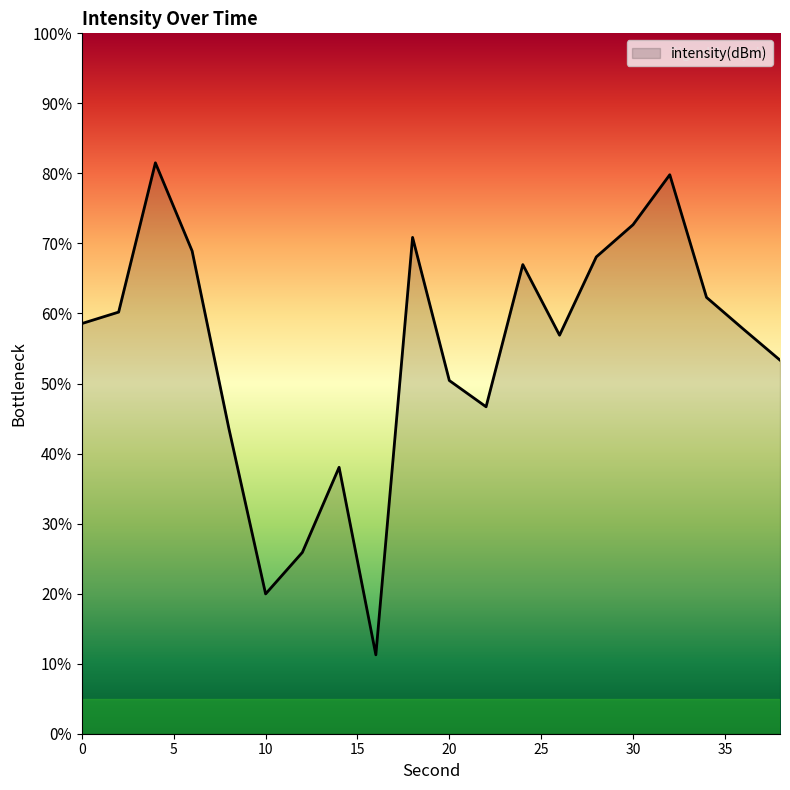

What is the smallest value displayed?

11.3